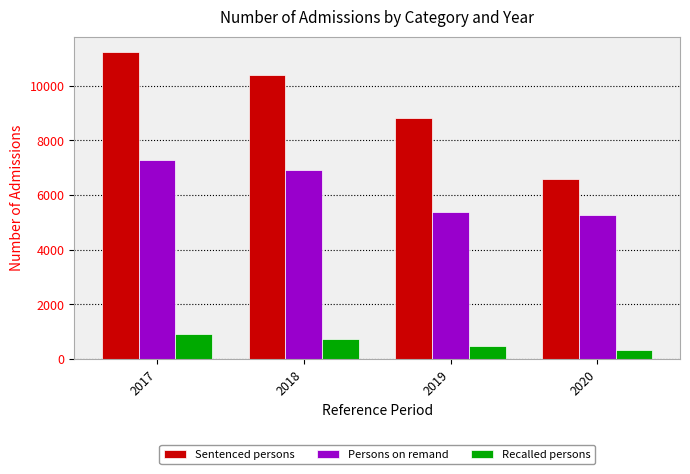

List the series in order of their overall mean, lowest first.

Recalled persons, Persons on remand, Sentenced persons